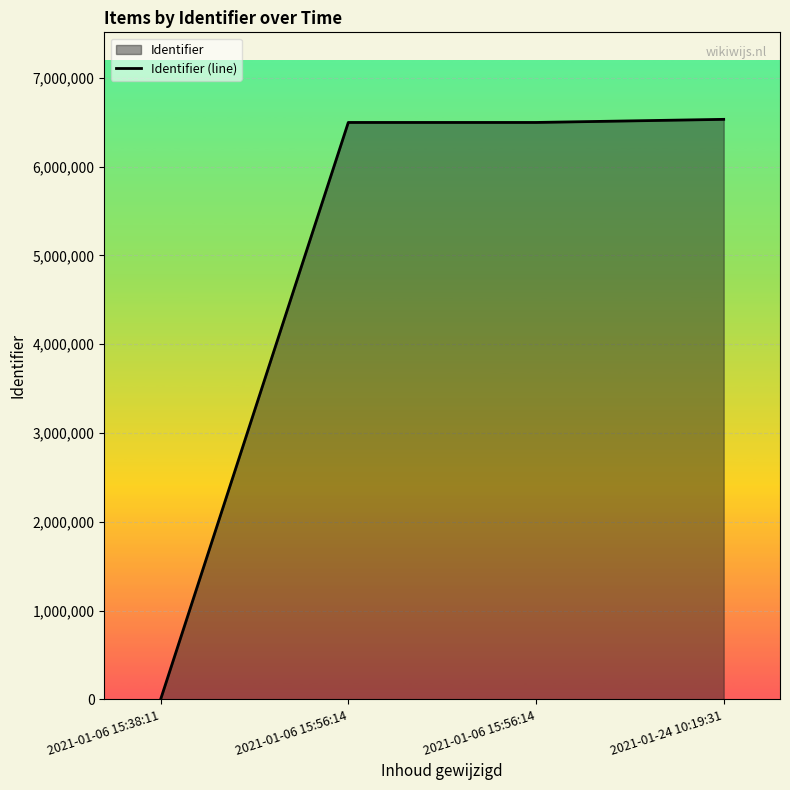

The chart shows a value of 0 at 2021-01-06 15:38:11. True or false?

True